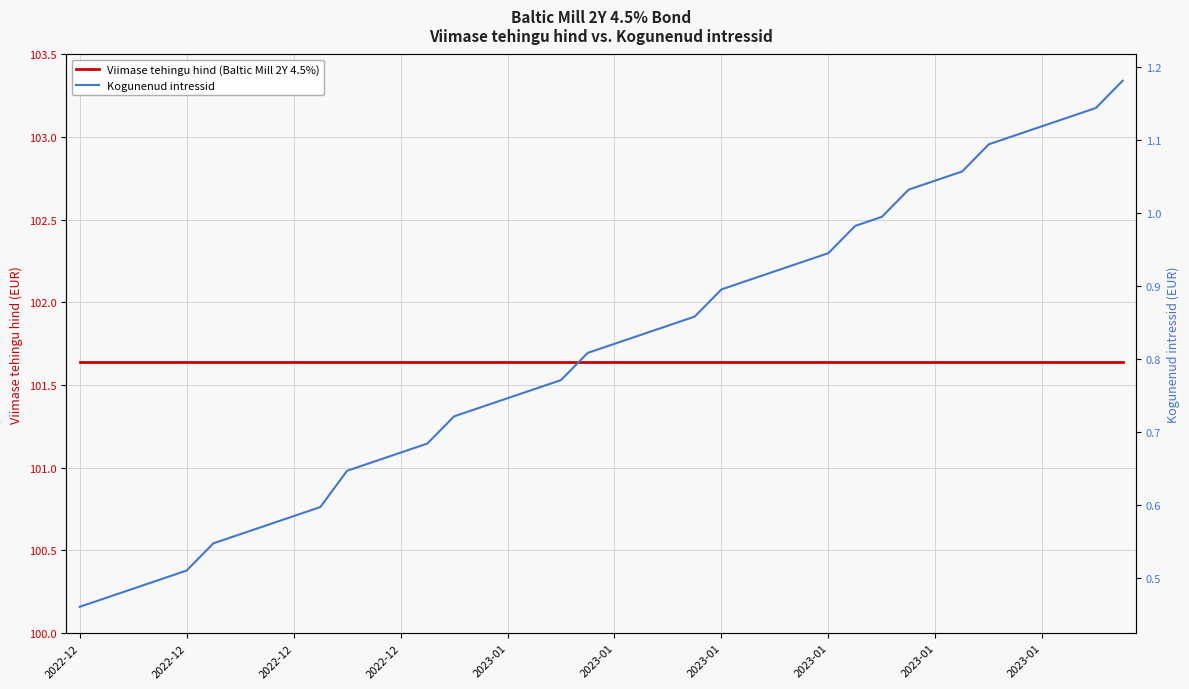

Is it true that Viimase tehingu hind (Baltic Mill 2Y 4.5%) equals 67.6 at 2023-01?

False